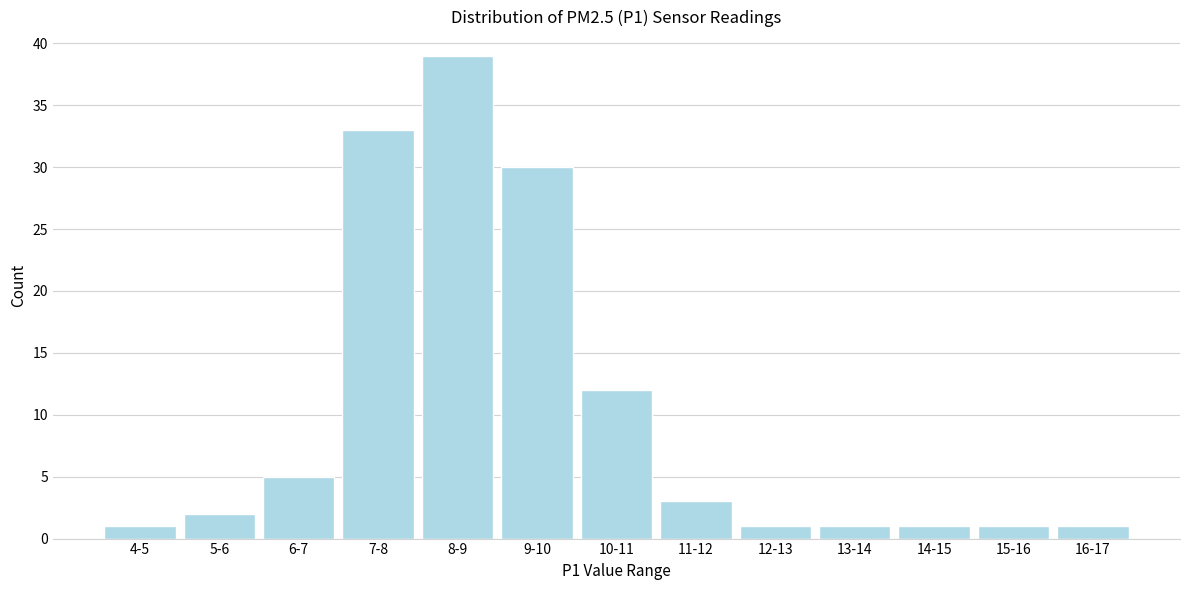

Reading left to right, list all the values displayed in this chart.

4-5=1	5-6=2	6-7=5	7-8=33	8-9=39	9-10=30	10-11=12	11-12=3	12-13=1	13-14=1	14-15=1	15-16=1	16-17=1